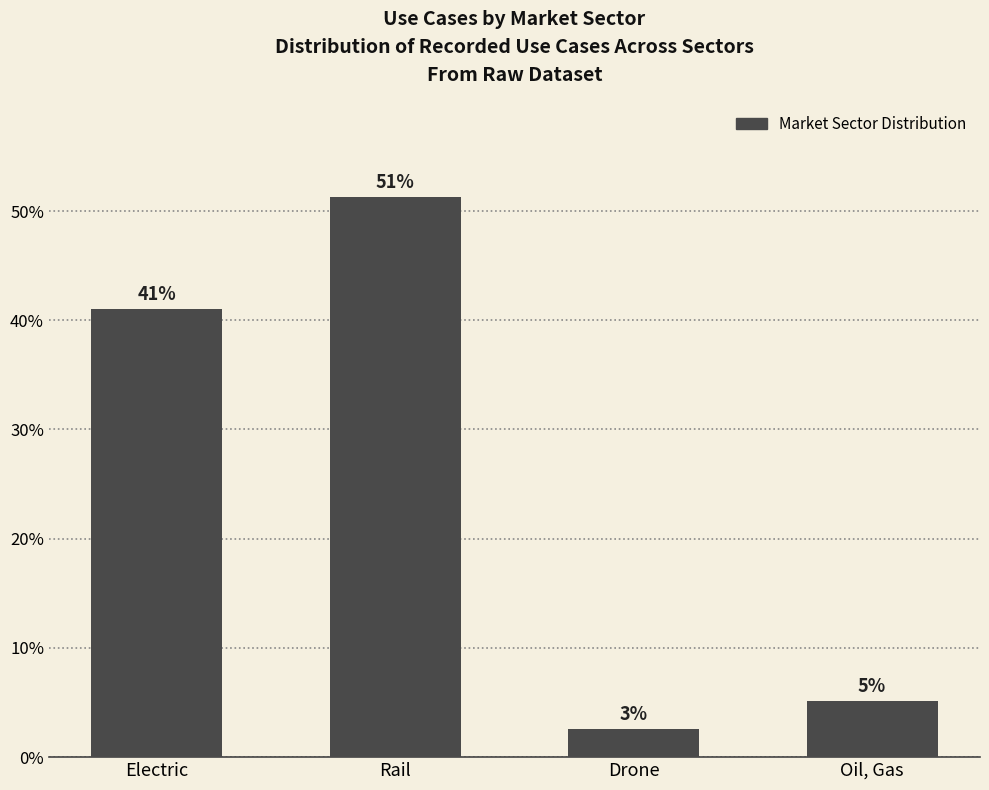

Rank the categories by value from lowest to highest.

Drone, Oil, Gas, Electric, Rail